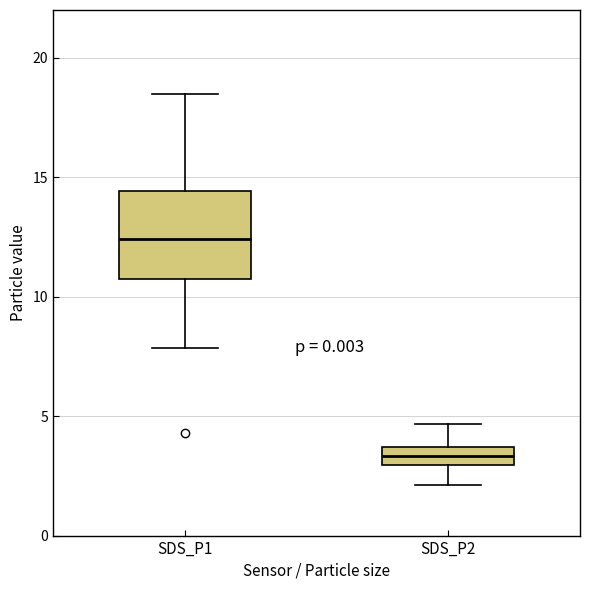

Reading left to right, read every box against the y-axis: the position of its median line, the range the box covers, and the ends of its whiskers. The values are not printed on the chart, so give them approximately, as read against the axis.

SDS_P1: median 12.5, box 10.5 to 14.5, whiskers 8.0 to 18.5
SDS_P2: median 3.5 (inside the box), box 3.0 to 3.5, whiskers 2.0 to 4.5